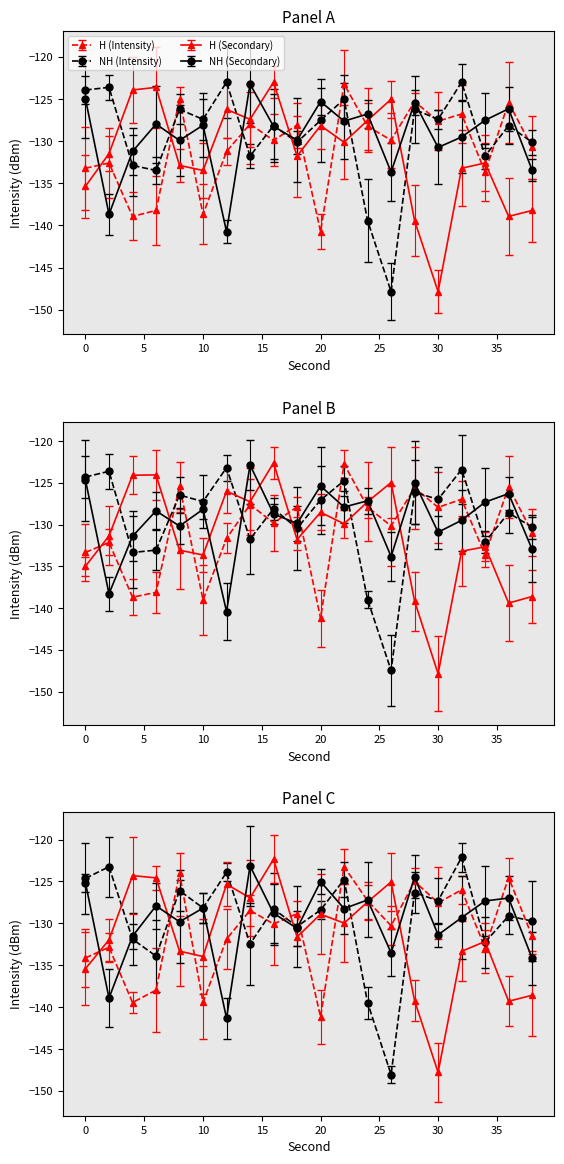

True or false: H (Secondary) and NH (Secondary) cross at least once.

True